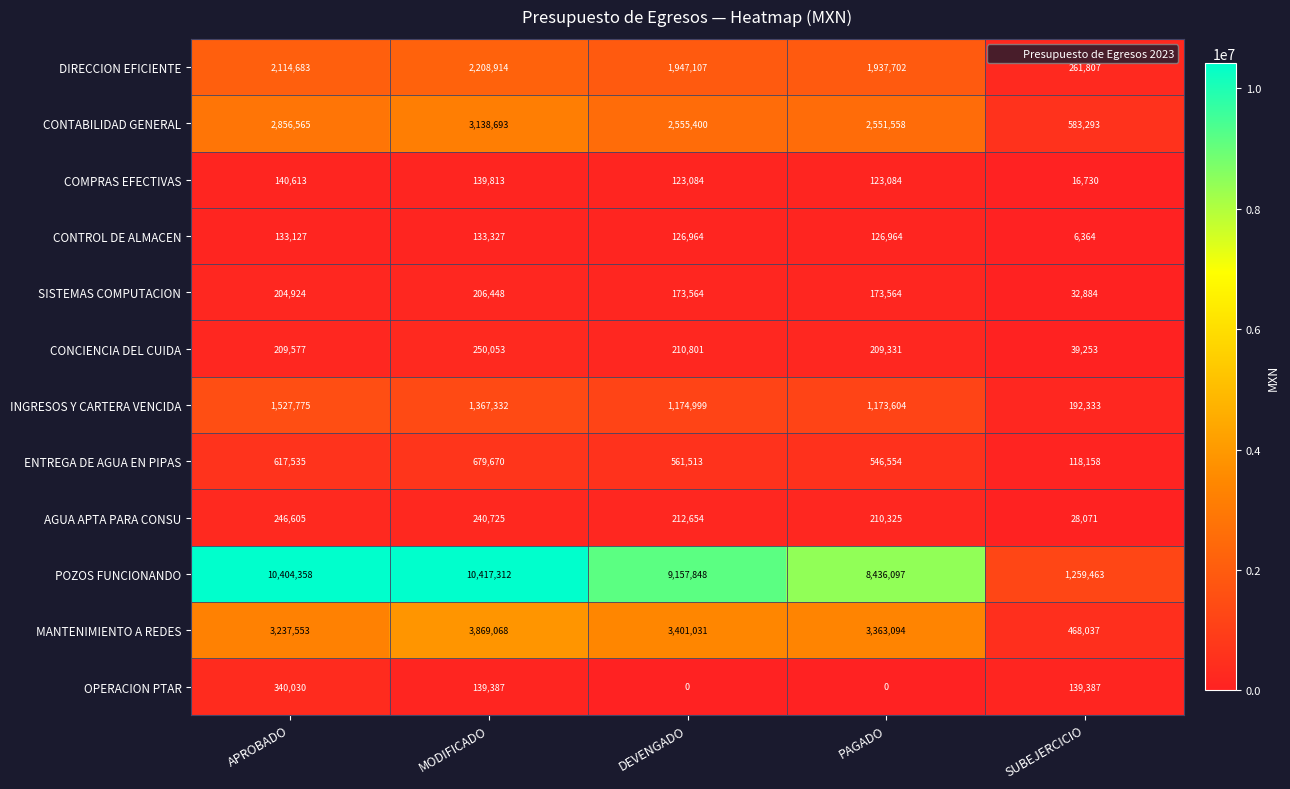

Which series has the largest total across all categories?

POZOS FUNCIONANDO